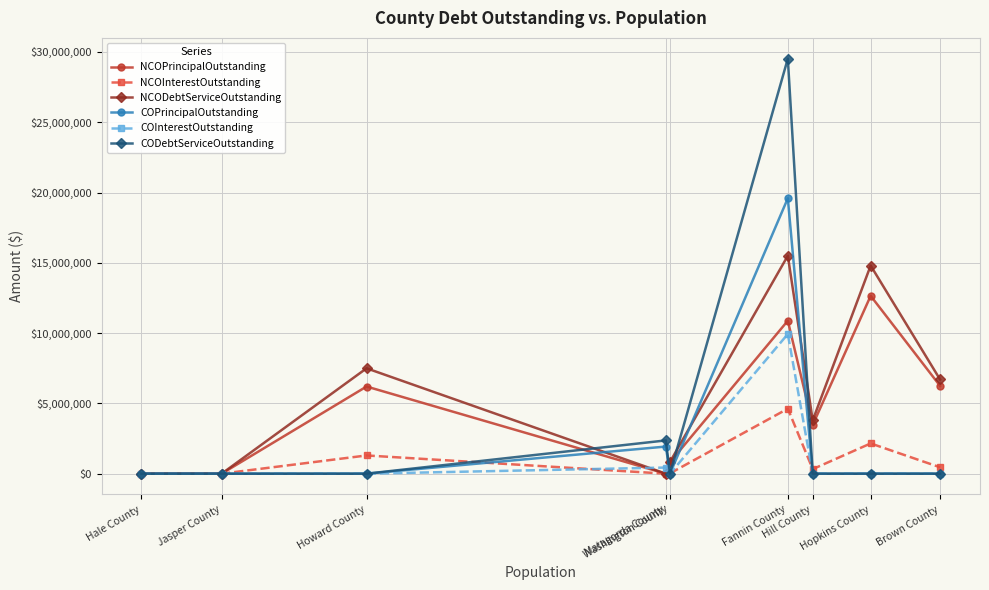

What are all the series names shown in the legend?

NCOPrincipalOutstanding, NCOInterestOutstanding, NCODebtServiceOutstanding, COPrincipalOutstanding, COInterestOutstanding, CODebtServiceOutstanding